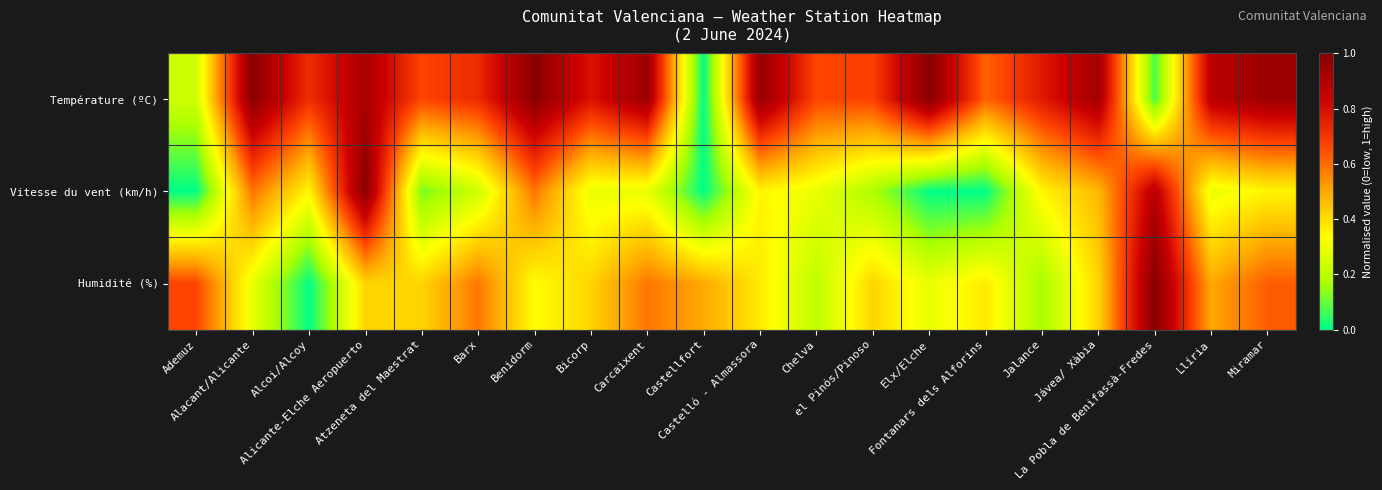

At how many categories does at least one series exceed 0?

20